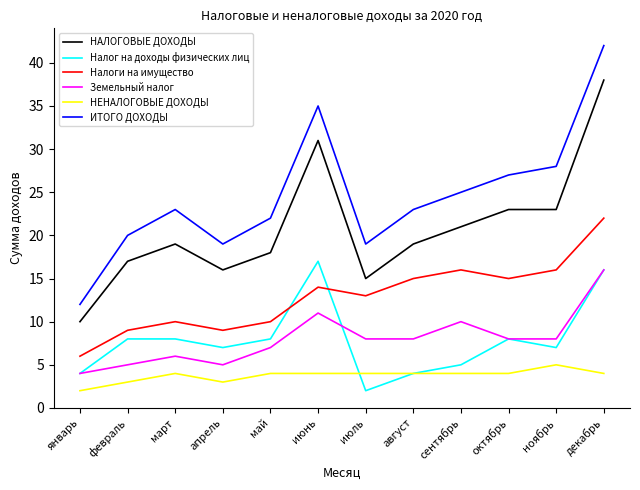

Reading left to right, list all the values displayed in this chart.

НАЛОГОВЫЕ ДОХОДЫ: 10	17	19	16	18	31	15	19	21	23	23	38
Налог на доходы физических лиц: 4	8	8	7	8	17	2	4	5	8	7	16
Налоги на имущество: 6	9	10	9	10	14	13	15	16	15	16	22
Земельный налог: 4	5	6	5	7	11	8	8	10	8	8	16
НЕНАЛОГОВЫЕ ДОХОДЫ: 2	3	4	3	4	4	4	4	4	4	5	4
ИТОГО ДОХОДЫ: 12	20	23	19	22	35	19	23	25	27	28	42